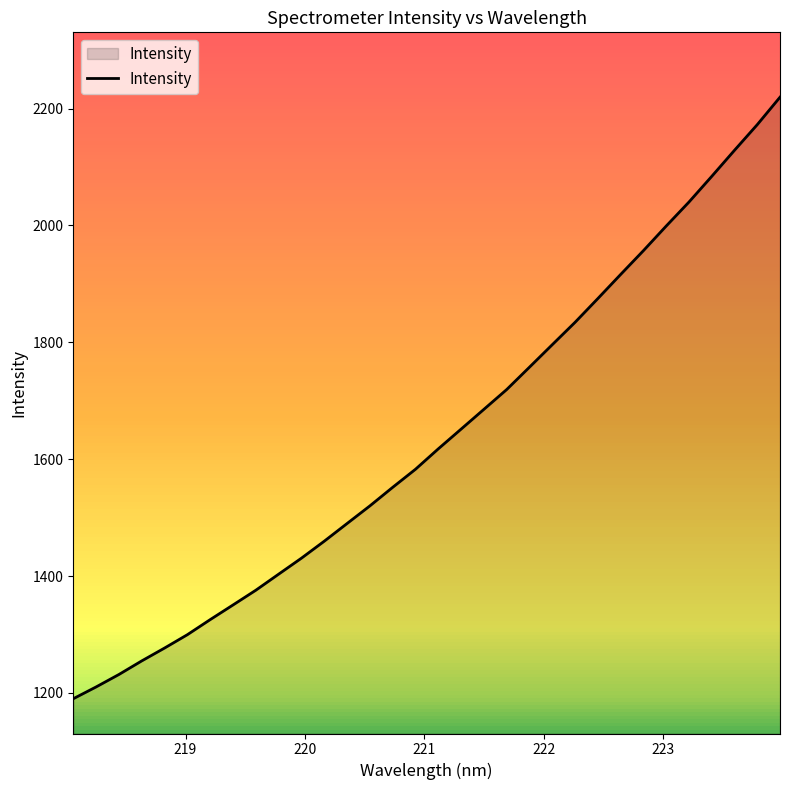

What is the minimum value shown in the chart?

1190.1